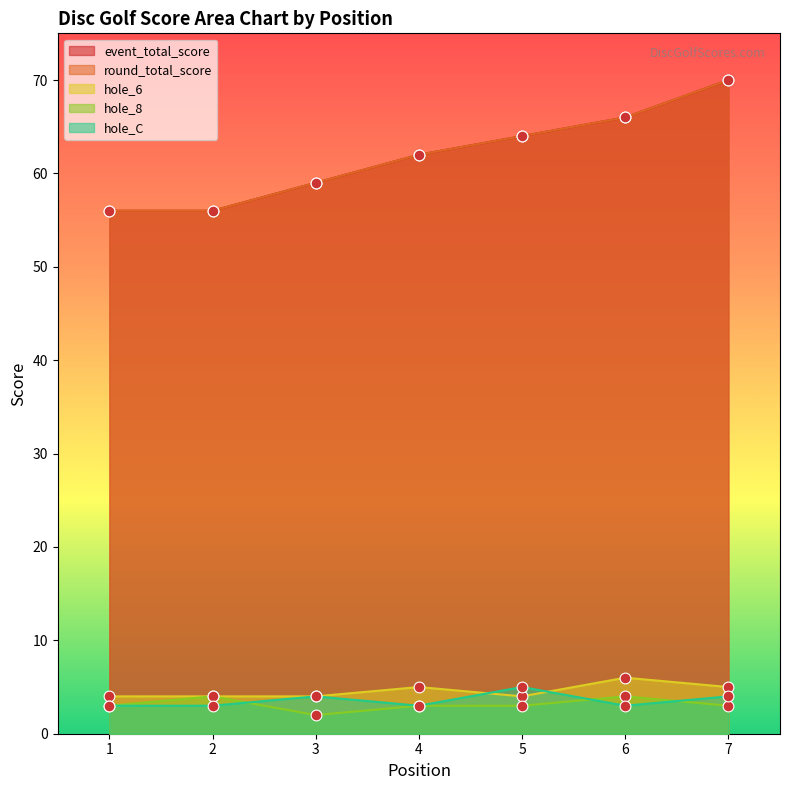

What are all the series names shown in the legend?

event_total_score, round_total_score, hole_6, hole_8, hole_C